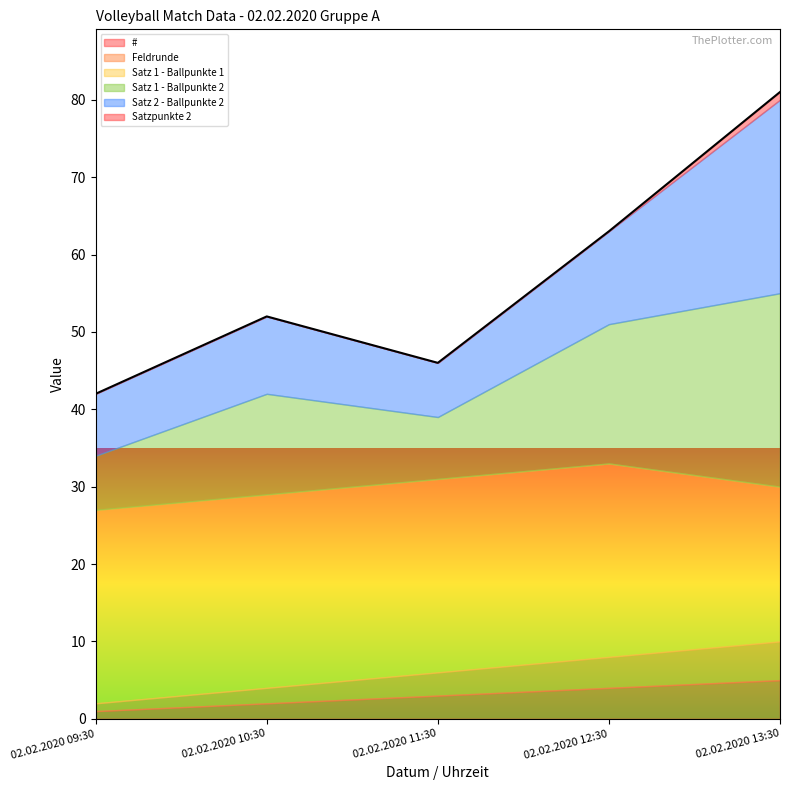

List the labels in order of Satz 1 - Ballpunkte 2 value, largest first.

02.02.2020 13:30, 02.02.2020 12:30, 02.02.2020 10:30, 02.02.2020 11:30, 02.02.2020 09:30